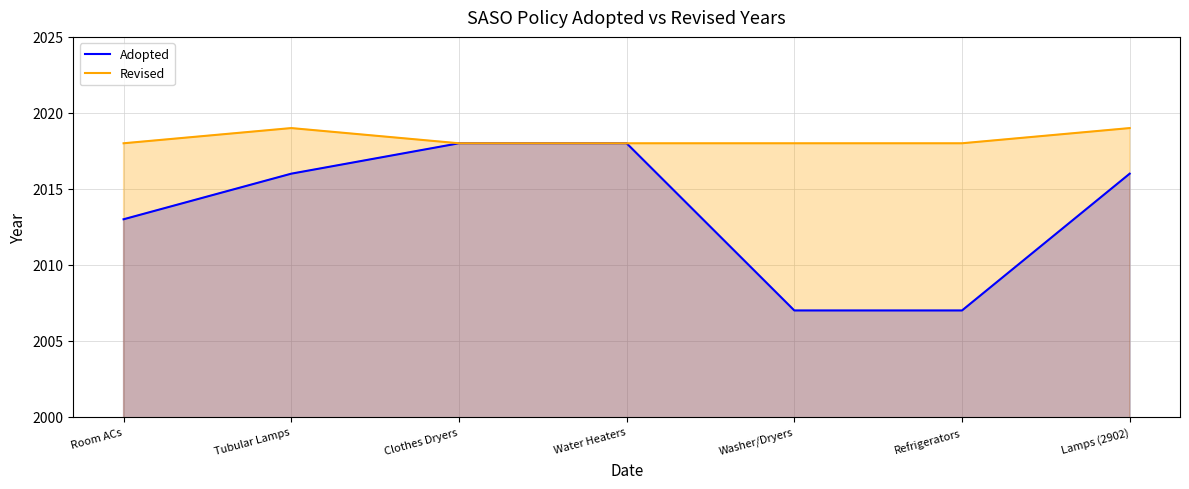

The Revised series shows 2018 at Water Heaters. True or false?

True